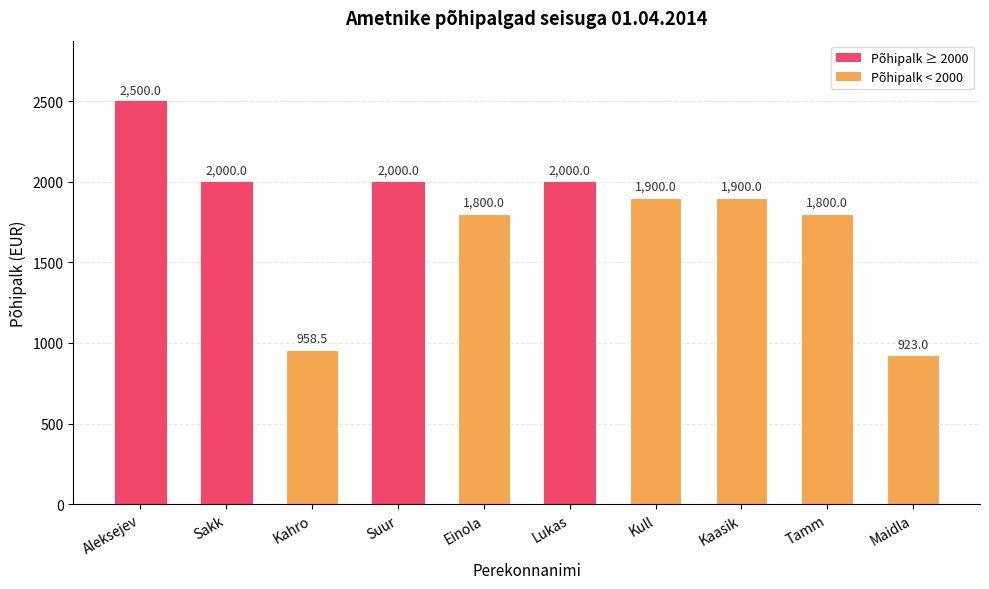

What is the label of the 5th bar from the right?

Lukas